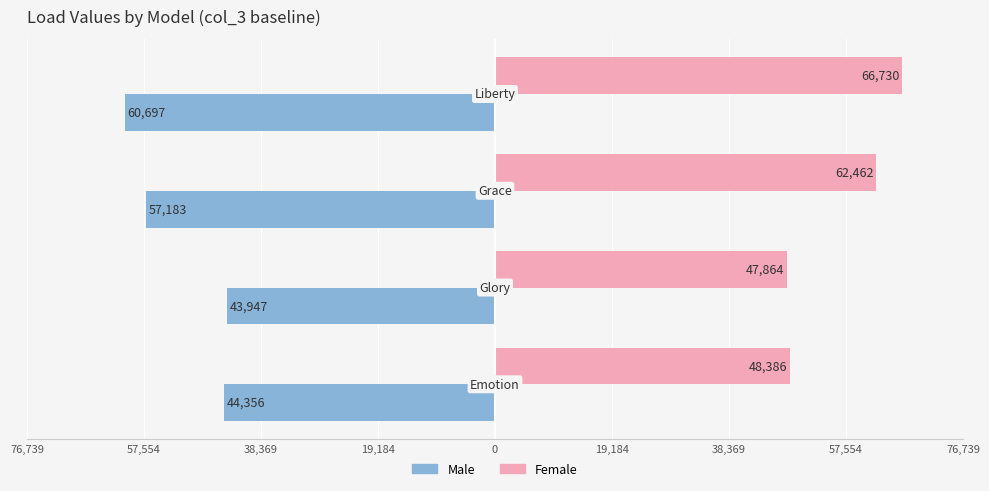

Reading left to right, list all the values displayed in this chart.

Male: -44356	-43947	-57183	-60697
Female: 48386	47864	62462	66730